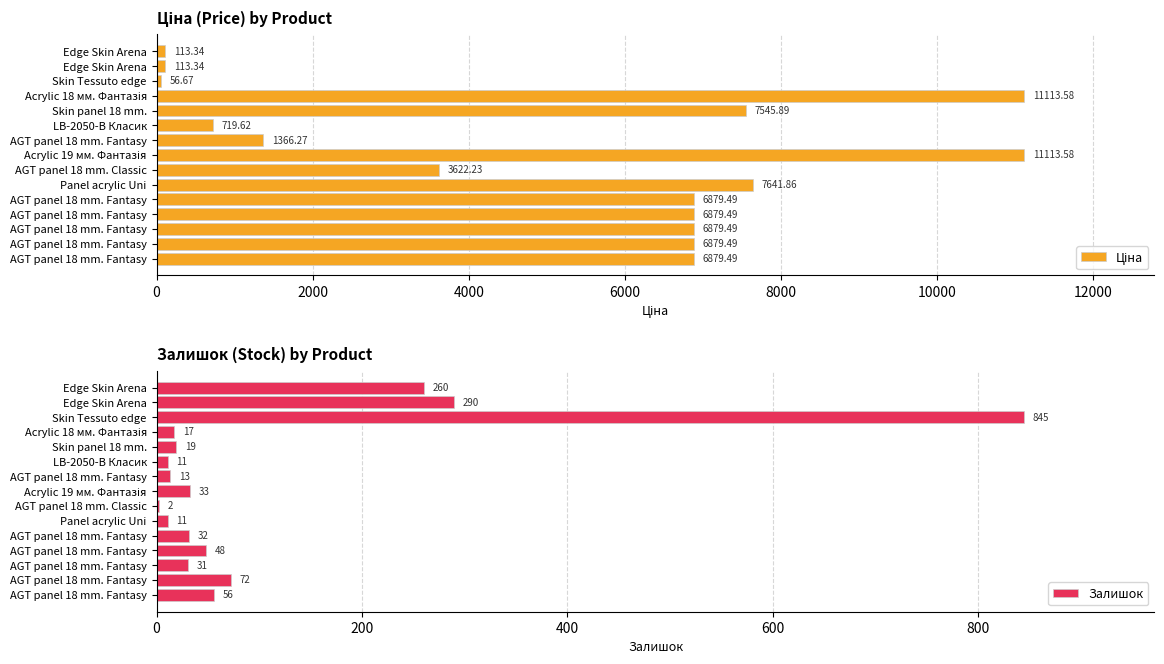

Which series has the largest total across all categories?

Ціна